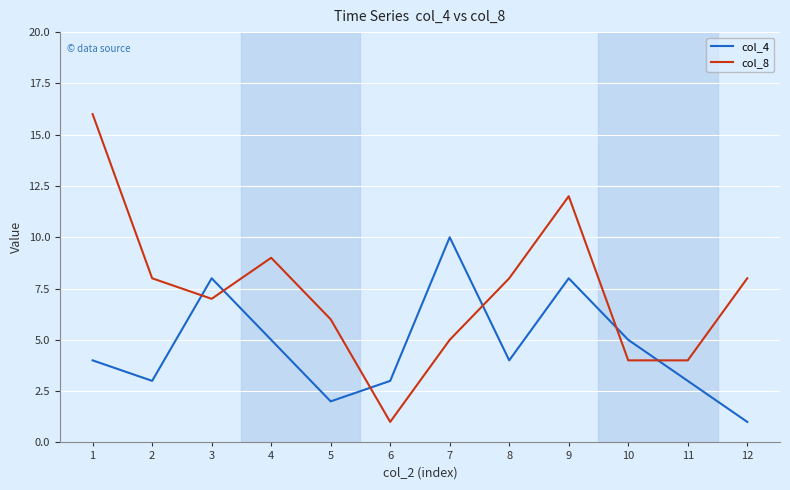

What are all the series names shown in the legend?

col_4, col_8